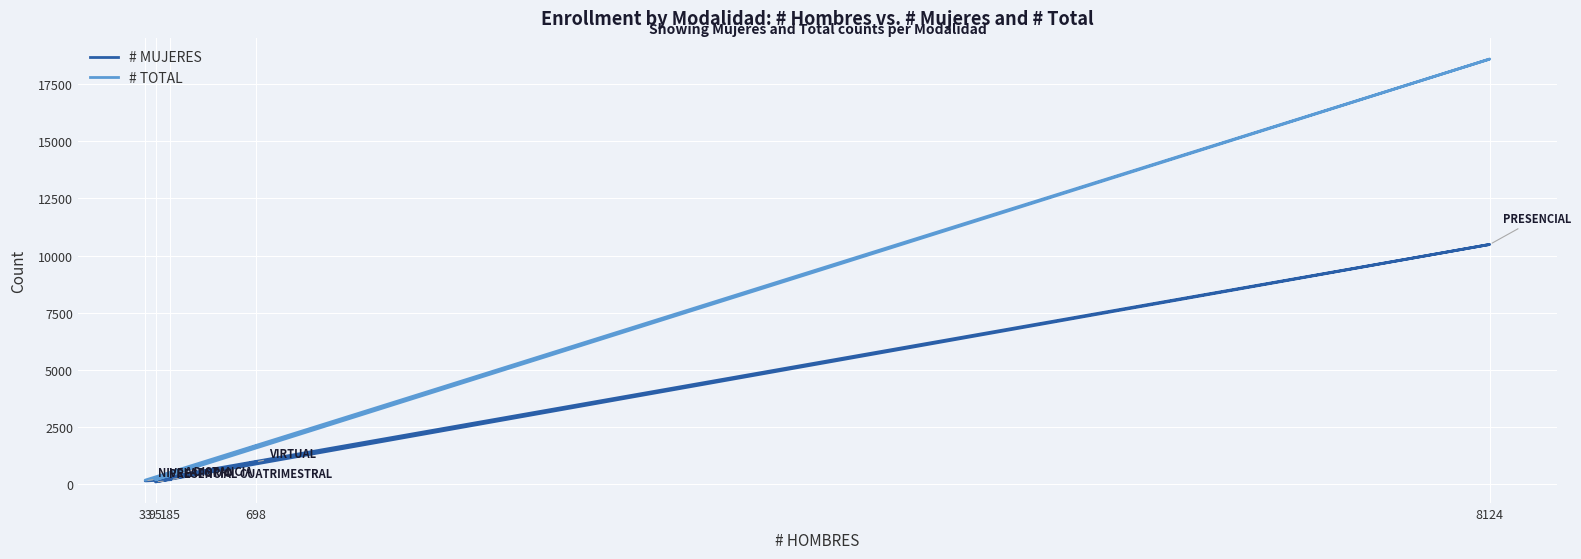

What is the spread (max minus min) of values at 95?

95